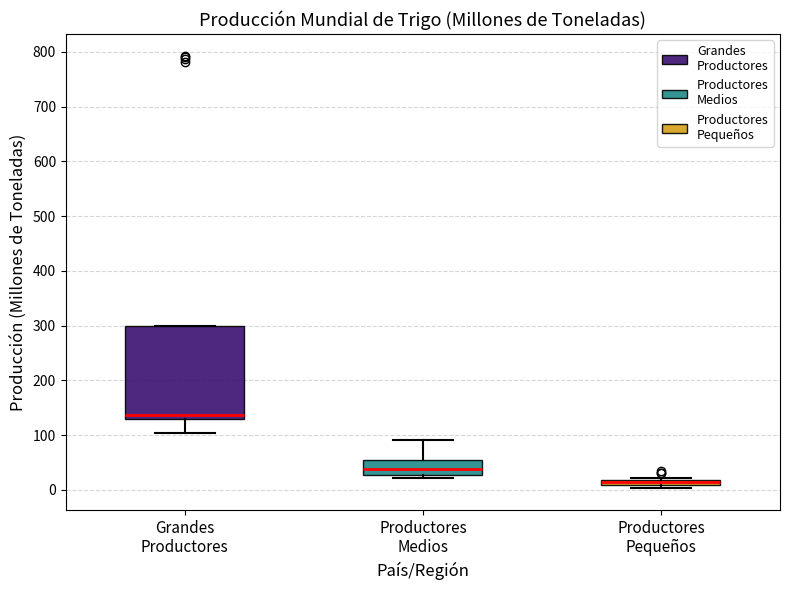

Where does the median line of the box for Grandes Productores sit on the y-axis? The values are not printed on the chart, so give them approximately, as read against the axis.

140